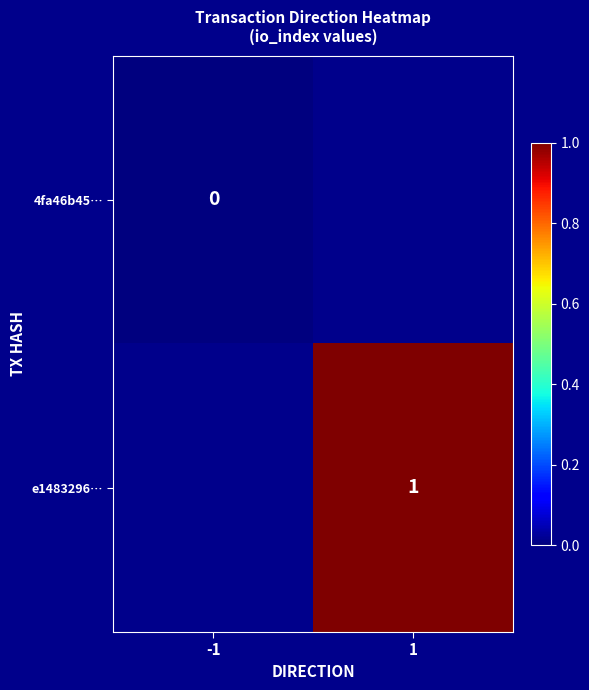

At which category is the sum across all series the highest?

1